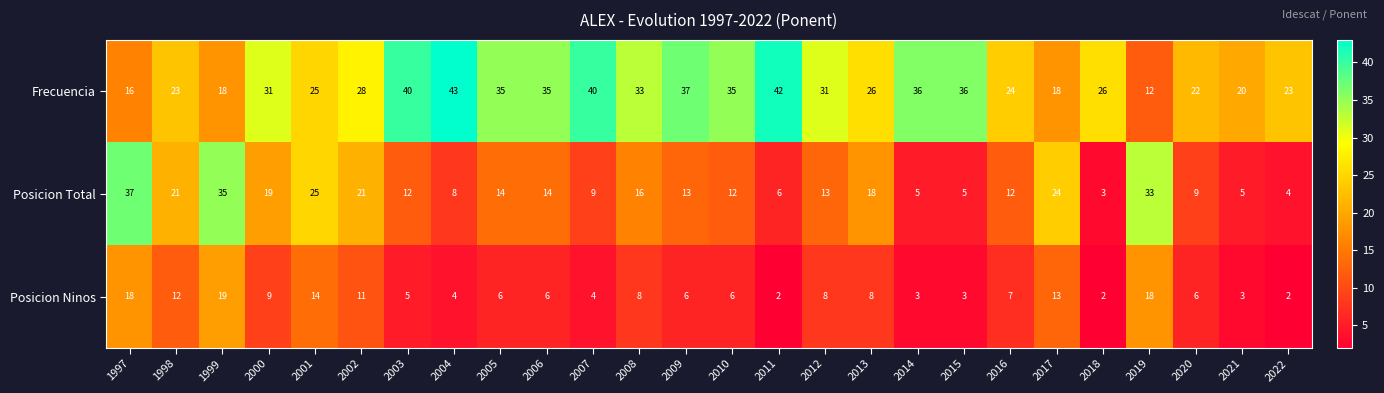

Between 1997 and 2013, which series saw the biggest shift?

Posicion Total